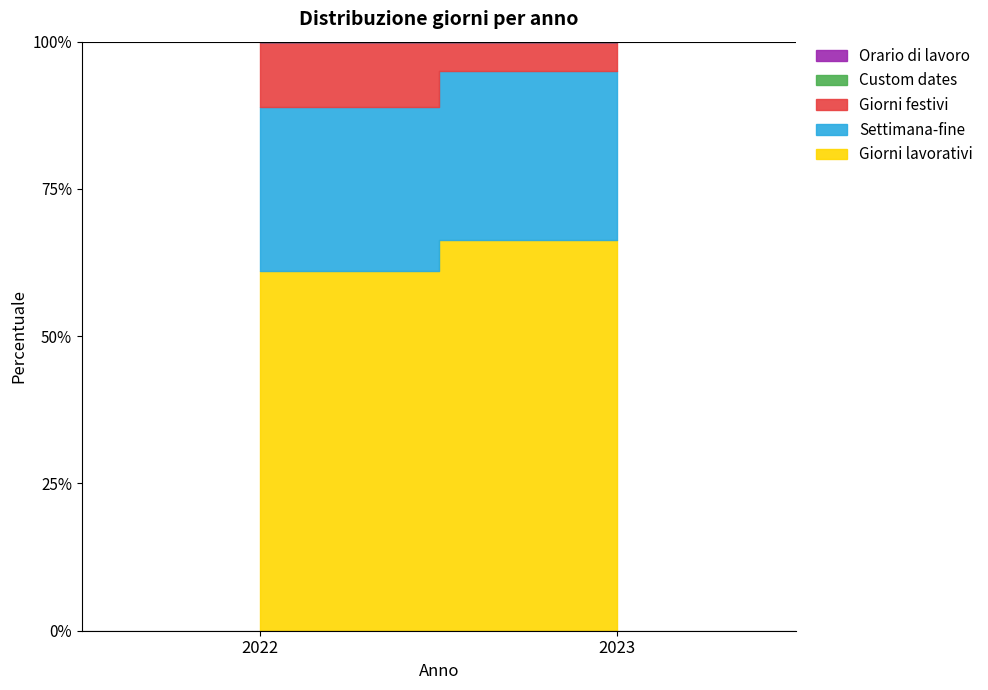

Rank the categories by Orario di lavoro value from highest to lowest.

2022, 2023